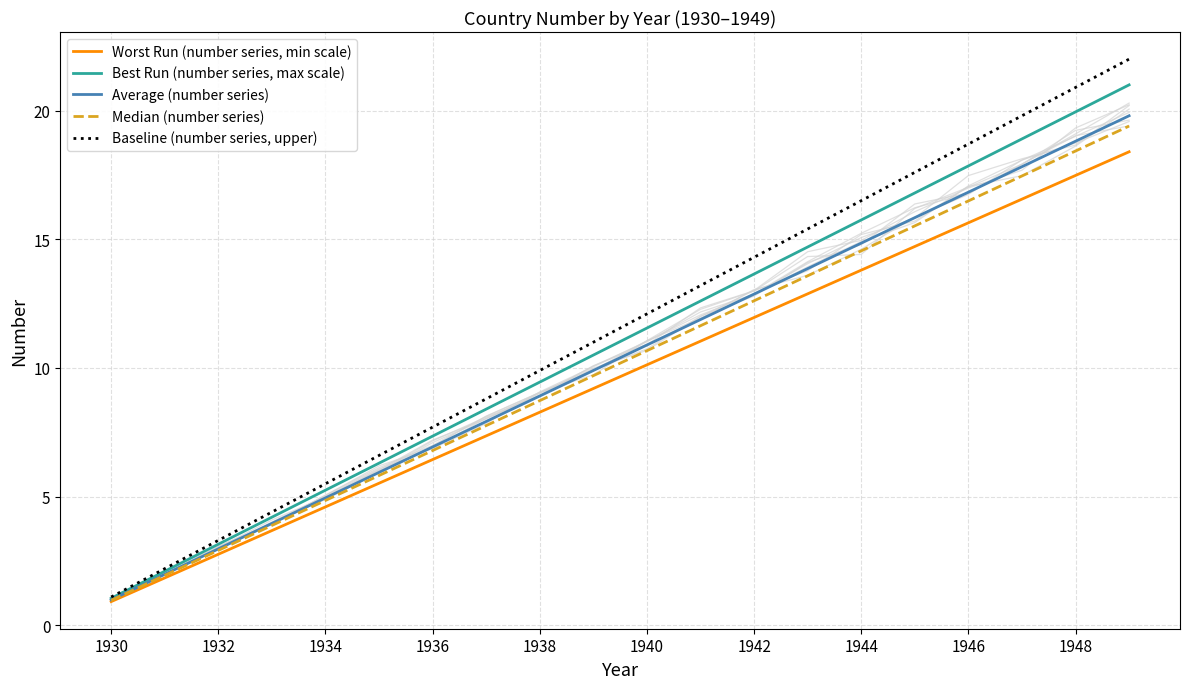

List the series in order of their peak value, highest first.

Baseline (number series, upper), Best Run (number series, max scale), Average (number series), Median (number series), Worst Run (number series, min scale)